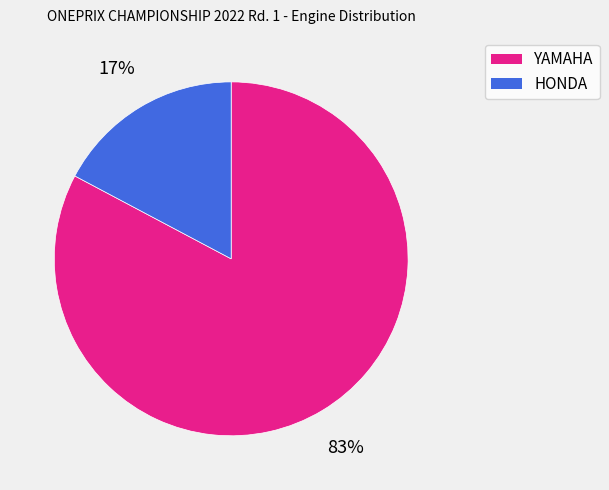

What percentage is the HONDA slice, to the nearest percent?

17%